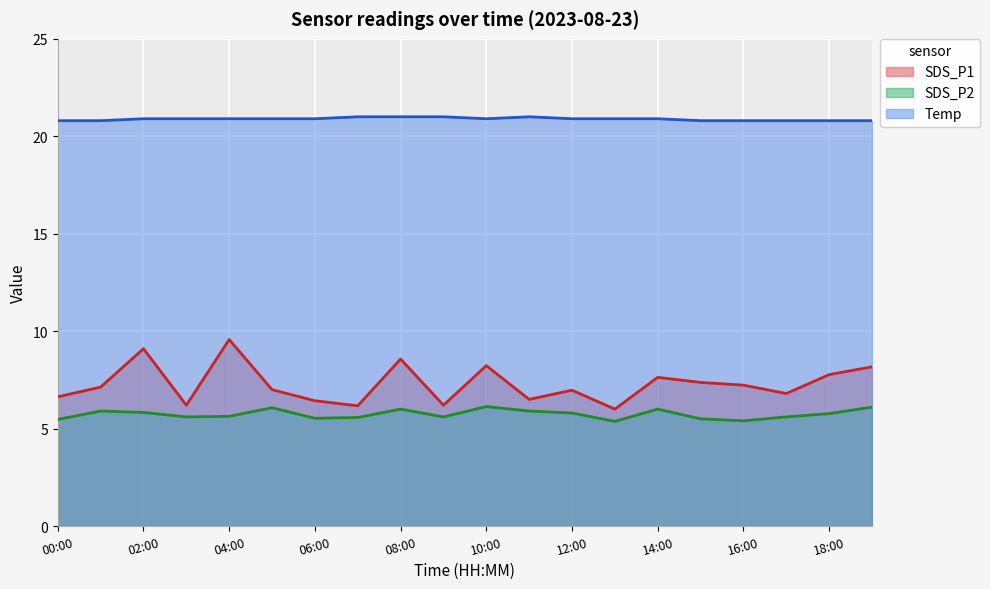

True or false: Temp and SDS_P2 cross at least once.

False